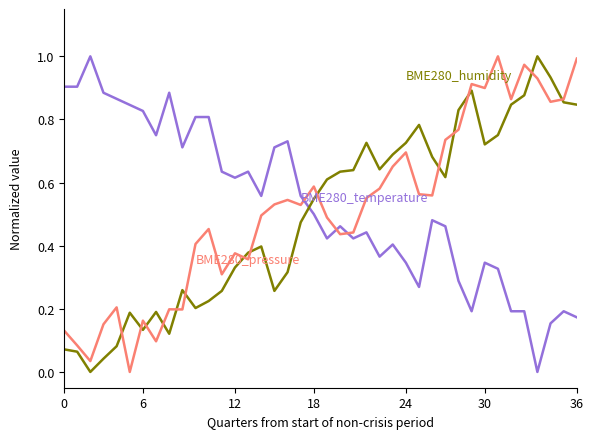

The value of BME280_humidity at 29 is 0.1. True or false?

False